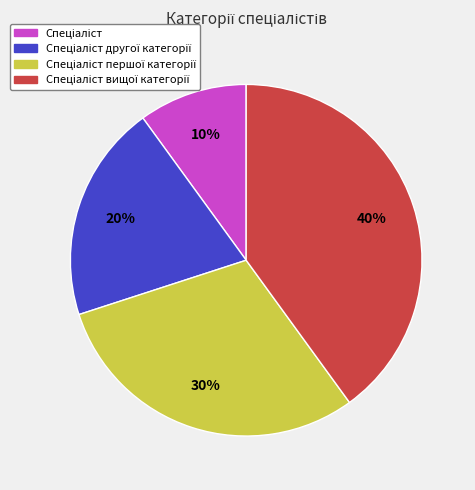

To the nearest percent, what is the difference between the largest and smallest slice percentages?

30%